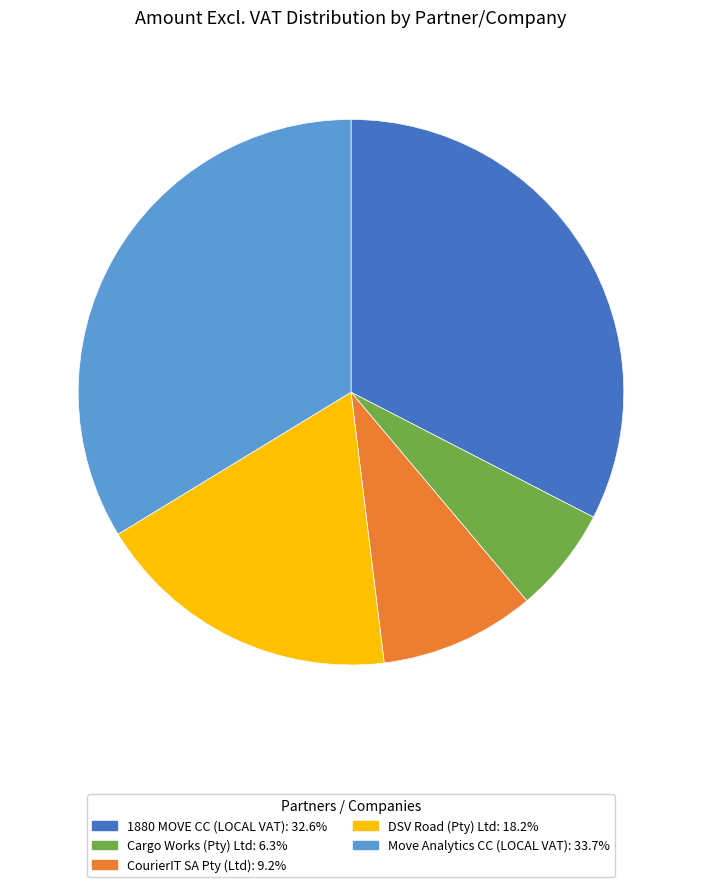

Which slice is the largest?

Move Analytics CC (LOCAL VAT)